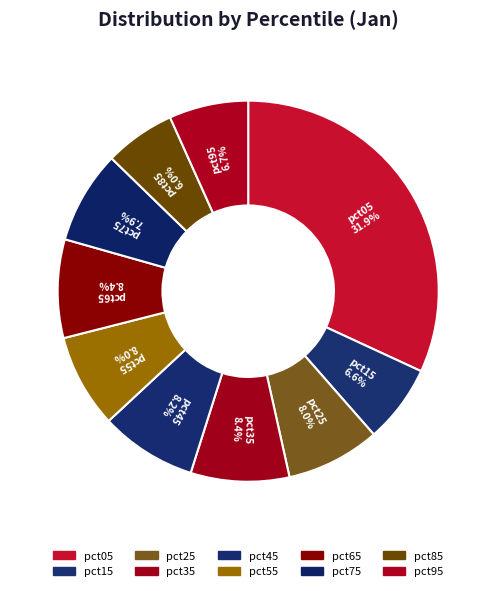

Which category has the biggest portion of the pie?

pct05